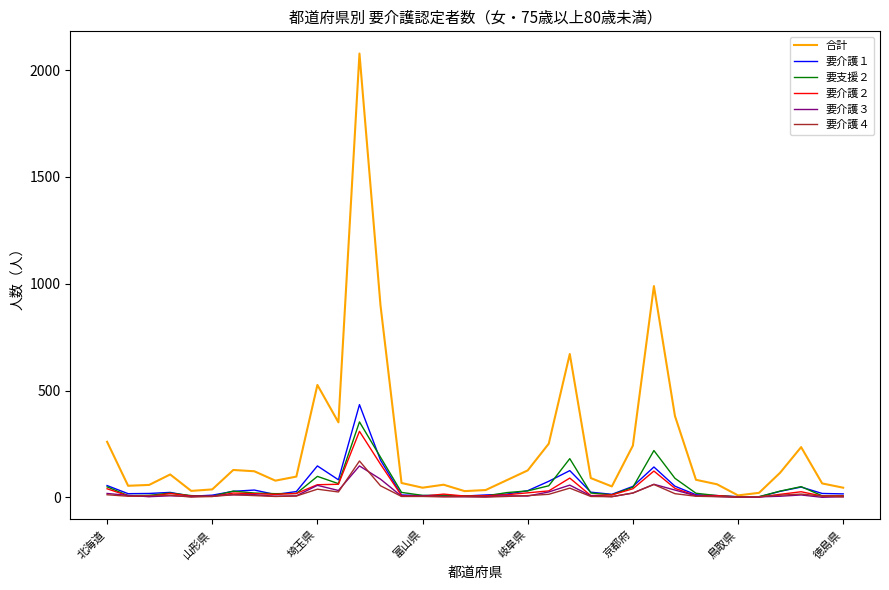

Which series has the largest total across all categories?

合計